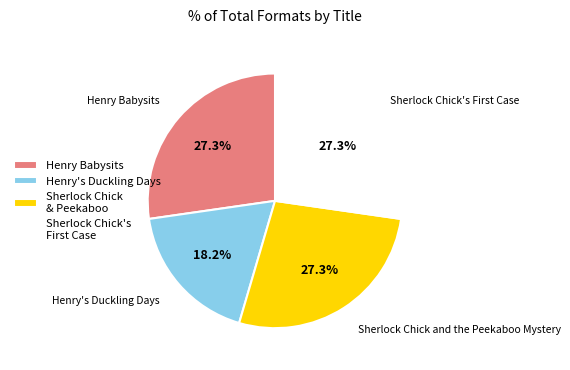

How many segments does this pie chart have?

4